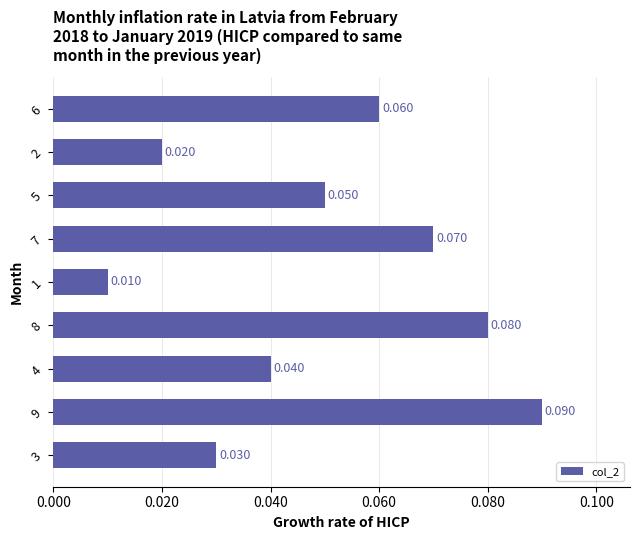

How many categories are shown in the chart?

9